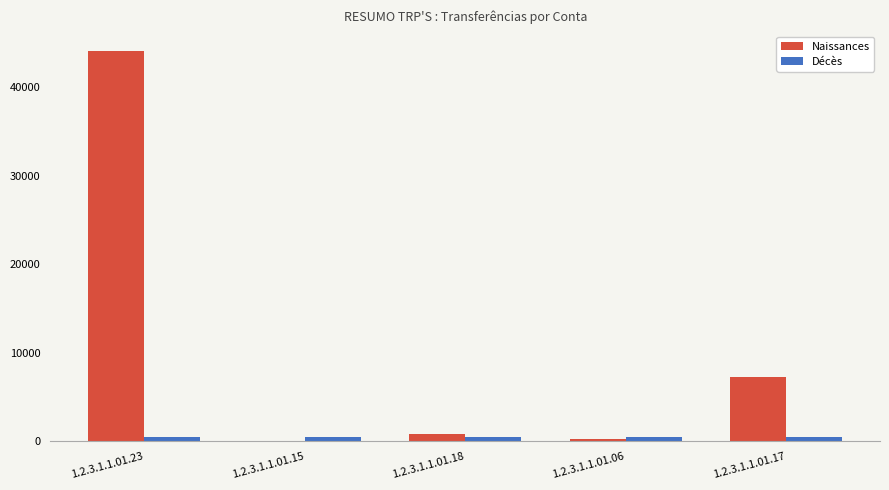

What is the greatest value displayed?

44069.6